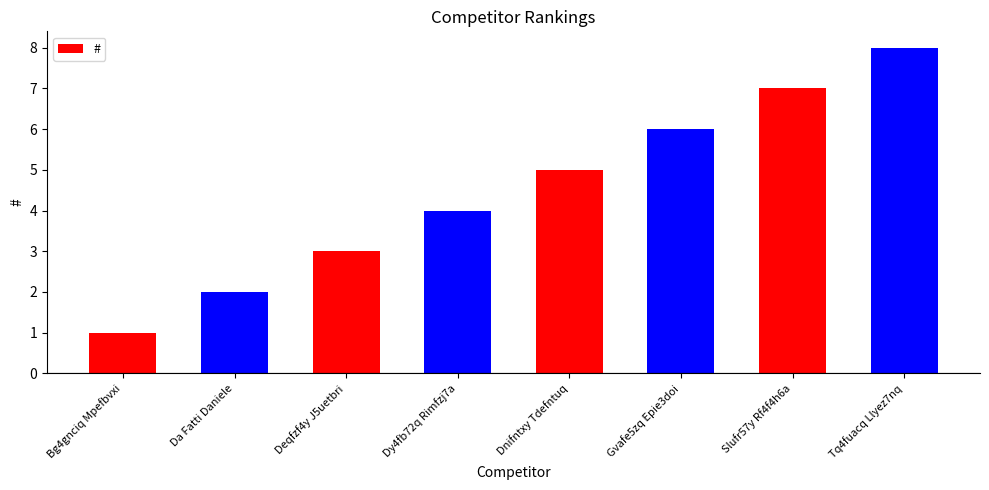

What position from the right is Deqfzf4y J5uetbri?

6